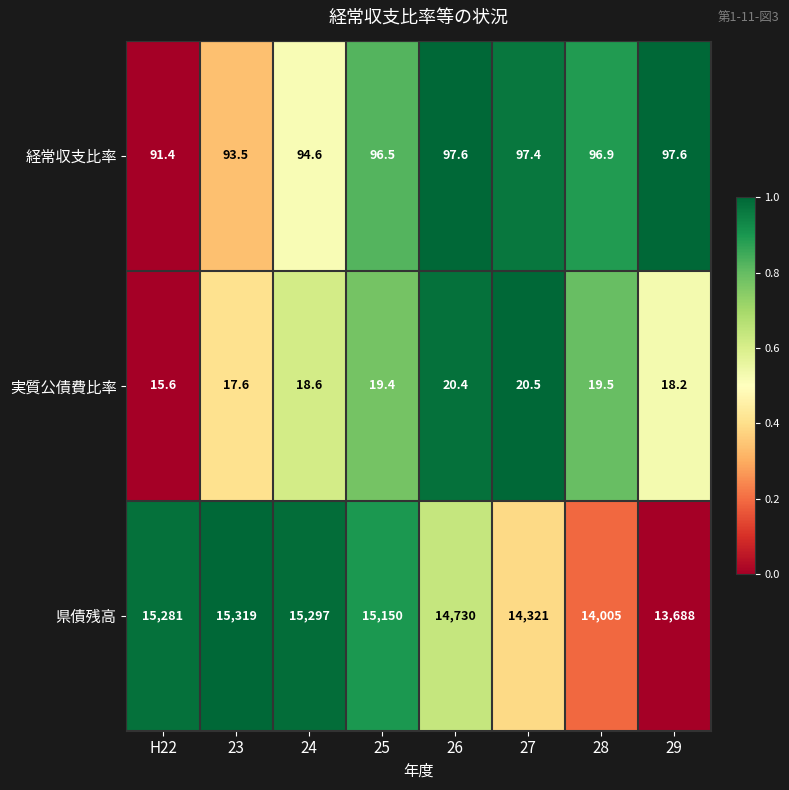

How many data points in 県債残高 are less than 15150?

4